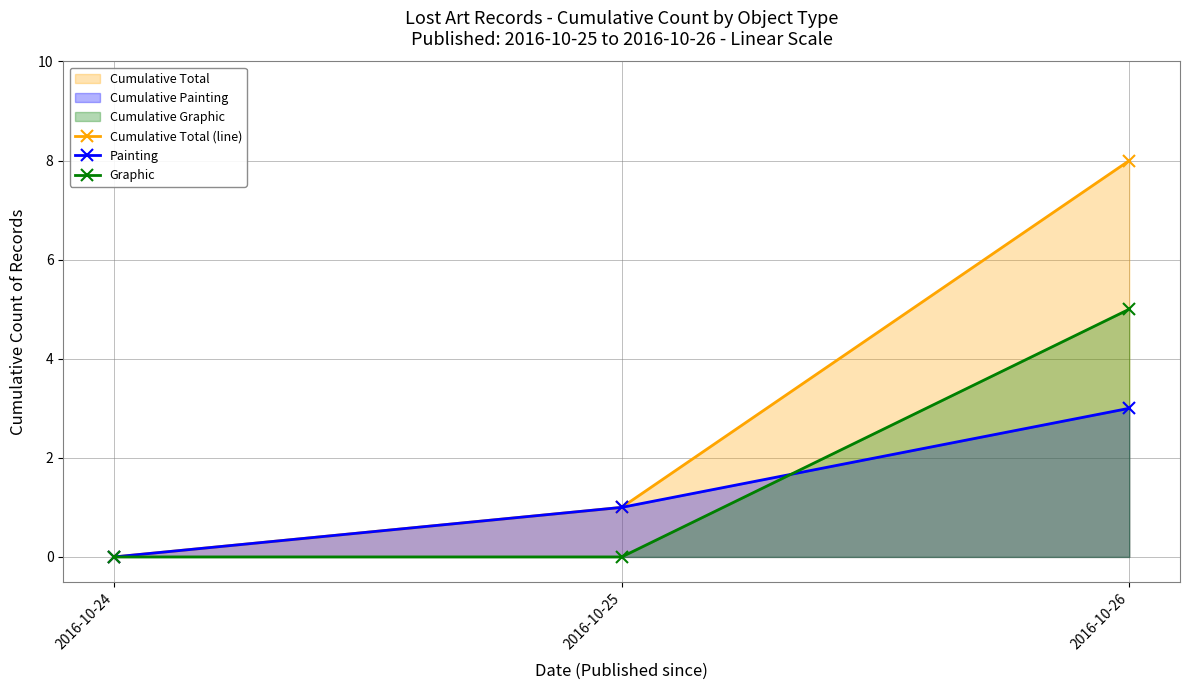

At how many categories does at least one series exceed 5?

1